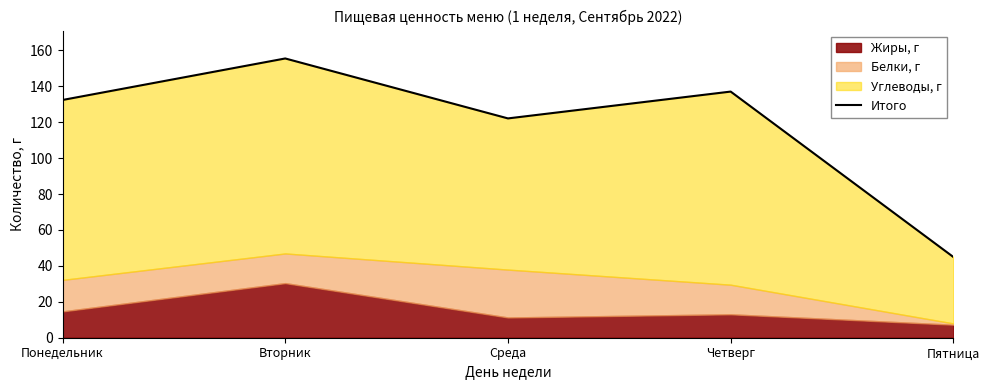

Which label corresponds to the largest value in the chart?

Вторник